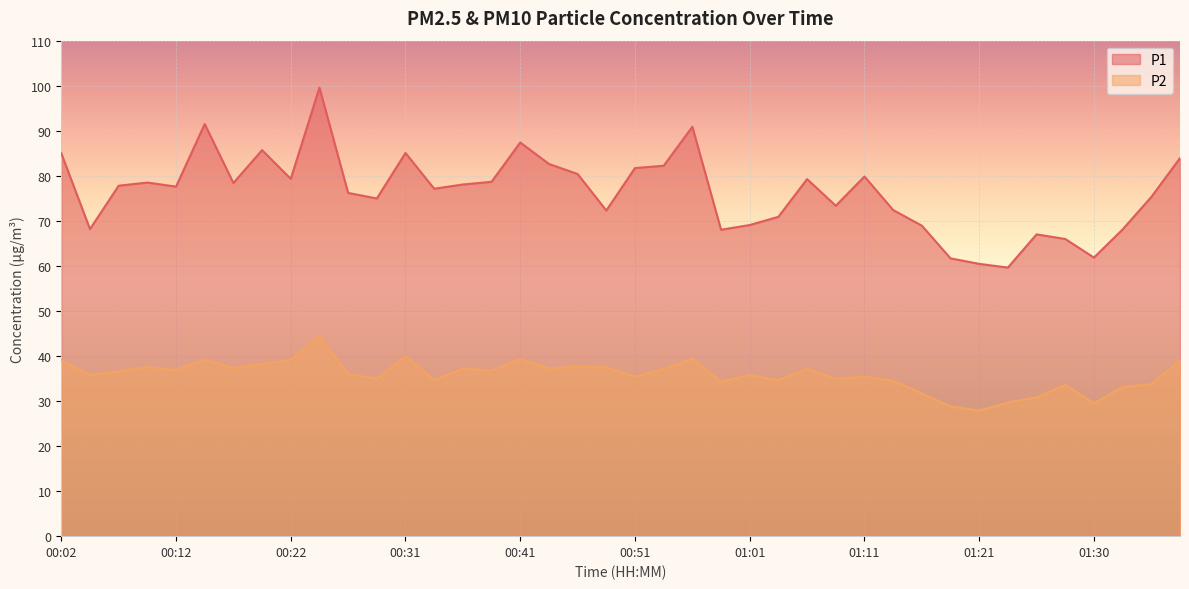

True or false: P2 and P1 intersect in this chart.

False